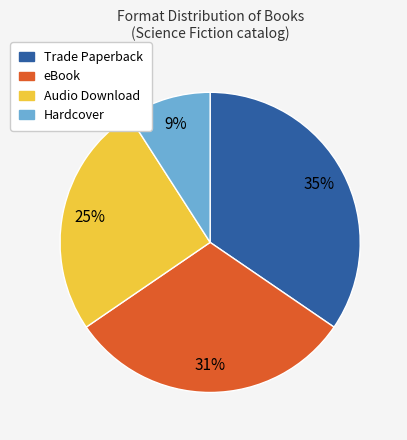

True or false: eBook accounts for 19% of the total.

False